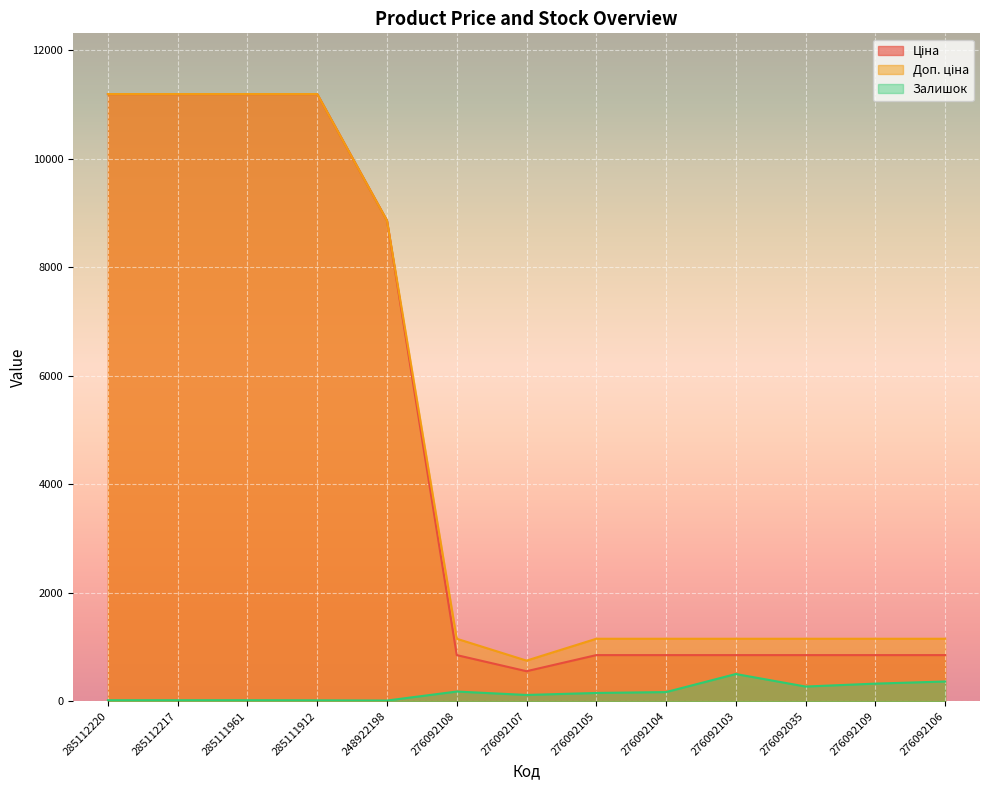

What is the average value of the Доп. ціна series?

4800.3